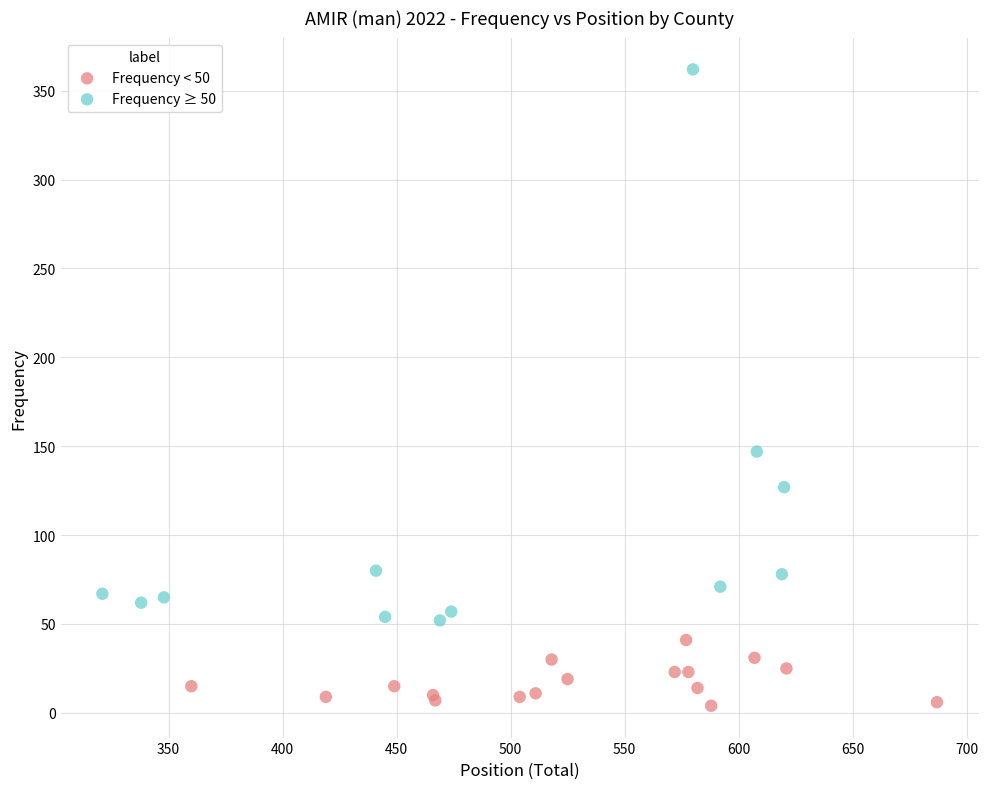

What are all the series names shown in the legend?

Frequency < 50, Frequency ≥ 50